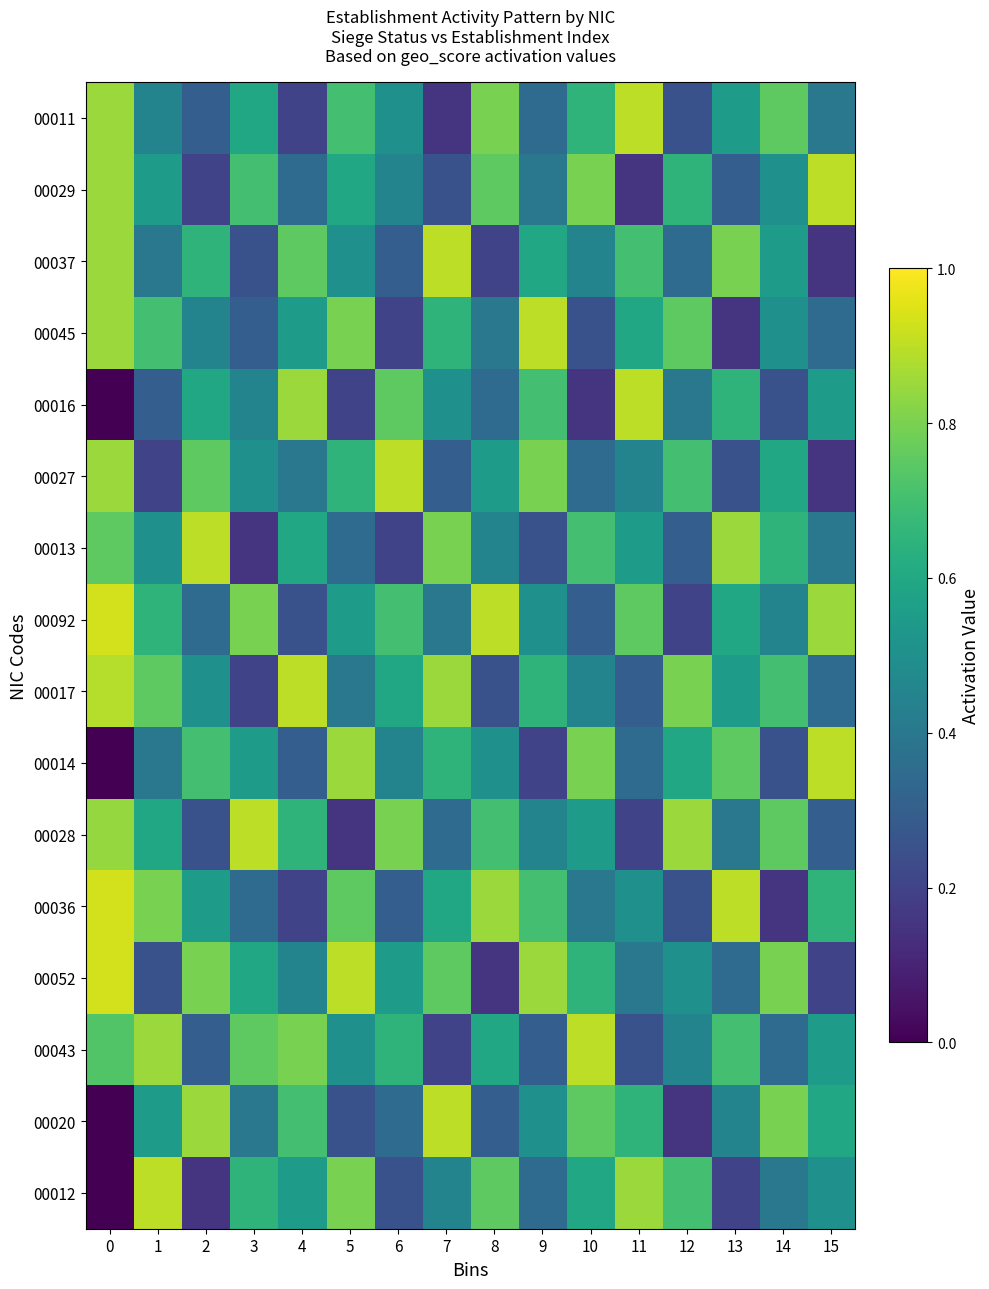

Reading left to right, what are all the values shown in this chart?

00011: 0=0.8	1=0.5	2=0.3	3=0.6	4=0.2	5=0.7	6=0.5	7=0.1	8=0.8	9=0.3	10=0.7	11=0.9	12=0.2	13=0.6	14=0.8	15=0.4
00029: 0=0.8	1=0.6	2=0.2	3=0.7	4=0.3	5=0.6	6=0.5	7=0.2	8=0.8	9=0.4	10=0.8	11=0.1	12=0.7	13=0.3	14=0.5	15=0.9
00037: 0=0.8	1=0.4	2=0.7	3=0.2	4=0.8	5=0.5	6=0.3	7=0.9	8=0.2	9=0.6	10=0.5	11=0.7	12=0.3	13=0.8	14=0.6	15=0.1
00045: 0=0.8	1=0.7	2=0.5	3=0.3	4=0.6	5=0.8	6=0.2	7=0.7	8=0.4	9=0.9	10=0.2	11=0.6	12=0.8	13=0.1	14=0.5	15=0.3
00016: 0=0.0	1=0.3	2=0.6	3=0.5	4=0.8	5=0.2	6=0.8	7=0.5	8=0.3	9=0.7	10=0.1	11=0.9	12=0.4	13=0.7	14=0.2	15=0.6
00027: 0=0.8	1=0.2	2=0.8	3=0.5	4=0.4	5=0.7	6=0.9	7=0.3	8=0.6	9=0.8	10=0.3	11=0.5	12=0.7	13=0.2	14=0.6	15=0.1
00013: 0=0.8	1=0.5	2=0.9	3=0.1	4=0.6	5=0.3	6=0.2	7=0.8	8=0.5	9=0.2	10=0.7	11=0.6	12=0.3	13=0.8	14=0.7	15=0.4
00092: 0=0.9	1=0.7	2=0.3	3=0.8	4=0.2	5=0.6	6=0.7	7=0.4	8=0.9	9=0.5	10=0.3	11=0.8	12=0.2	13=0.6	14=0.5	15=0.8
00017: 0=0.9	1=0.8	2=0.5	3=0.2	4=0.9	5=0.4	6=0.6	7=0.8	8=0.2	9=0.7	10=0.5	11=0.3	12=0.8	13=0.6	14=0.7	15=0.3
00014: 0=0.0	1=0.4	2=0.7	3=0.6	4=0.3	5=0.8	6=0.5	7=0.7	8=0.5	9=0.2	10=0.8	11=0.3	12=0.6	13=0.8	14=0.2	15=0.9
00028: 0=0.8	1=0.6	2=0.2	3=0.9	4=0.7	5=0.1	6=0.8	7=0.3	8=0.7	9=0.5	10=0.6	11=0.2	12=0.8	13=0.4	14=0.8	15=0.3
00036: 0=0.9	1=0.8	2=0.6	3=0.3	4=0.2	5=0.8	6=0.3	7=0.6	8=0.8	9=0.7	10=0.4	11=0.5	12=0.2	13=0.9	14=0.1	15=0.7
00052: 0=0.9	1=0.2	2=0.8	3=0.6	4=0.5	5=0.9	6=0.6	7=0.8	8=0.1	9=0.8	10=0.7	11=0.4	12=0.5	13=0.3	14=0.8	15=0.2
00043: 0=0.7	1=0.8	2=0.3	3=0.8	4=0.8	5=0.5	6=0.7	7=0.2	8=0.6	9=0.3	10=0.9	11=0.2	12=0.5	13=0.7	14=0.3	15=0.6
00020: 0=0.0	1=0.6	2=0.8	3=0.4	4=0.7	5=0.2	6=0.3	7=0.9	8=0.3	9=0.5	10=0.8	11=0.7	12=0.1	13=0.5	14=0.8	15=0.6
00012: 0=0.0	1=0.9	2=0.1	3=0.7	4=0.6	5=0.8	6=0.2	7=0.5	8=0.8	9=0.3	10=0.6	11=0.8	12=0.7	13=0.2	14=0.4	15=0.5